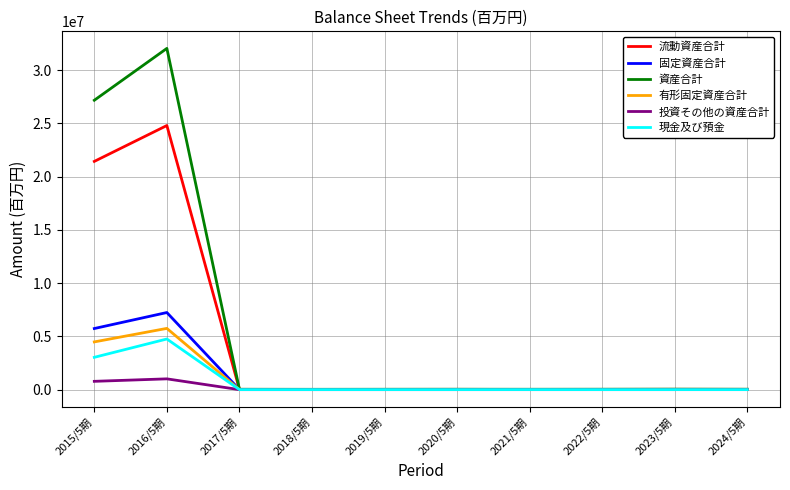

Where does the 固定資産合計 series first go above 14258?

2015/5期